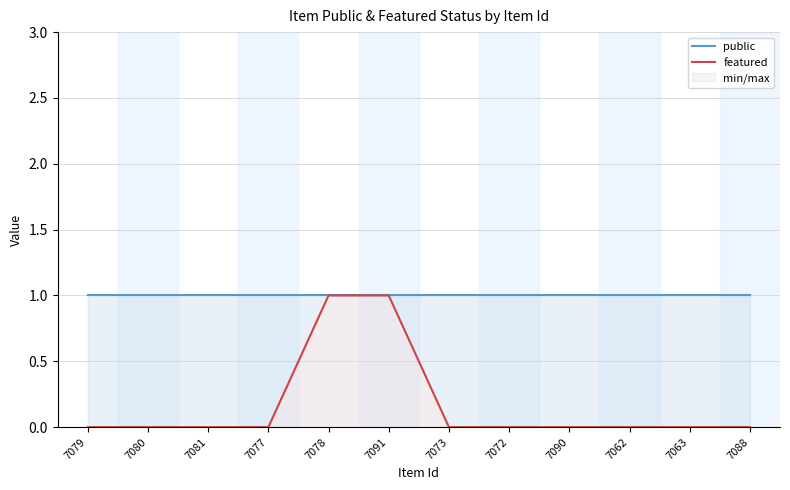

True or false: featured and public intersect in this chart.

False